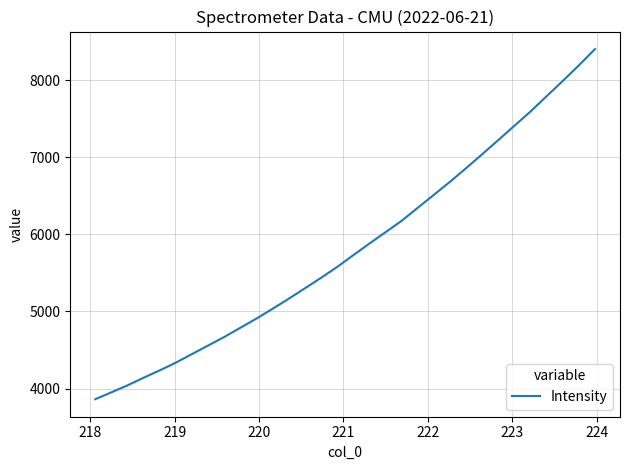

How many categories are shown in the chart?

32